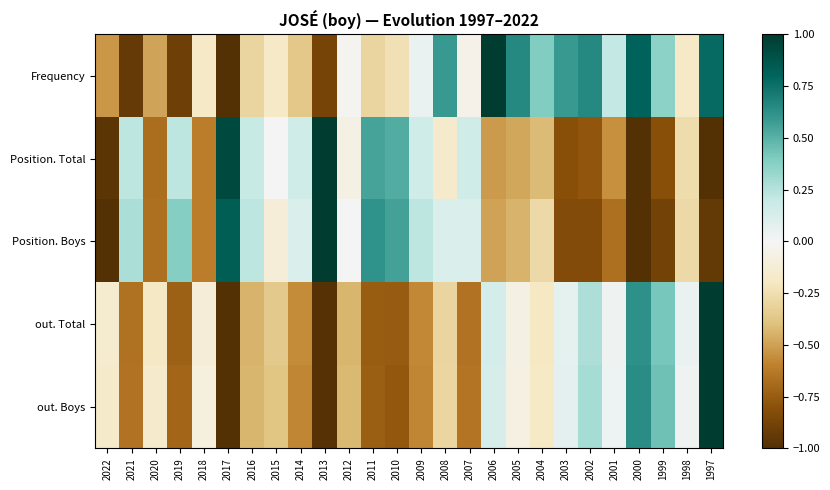

At how many categories does at least one series exceed 0?

21